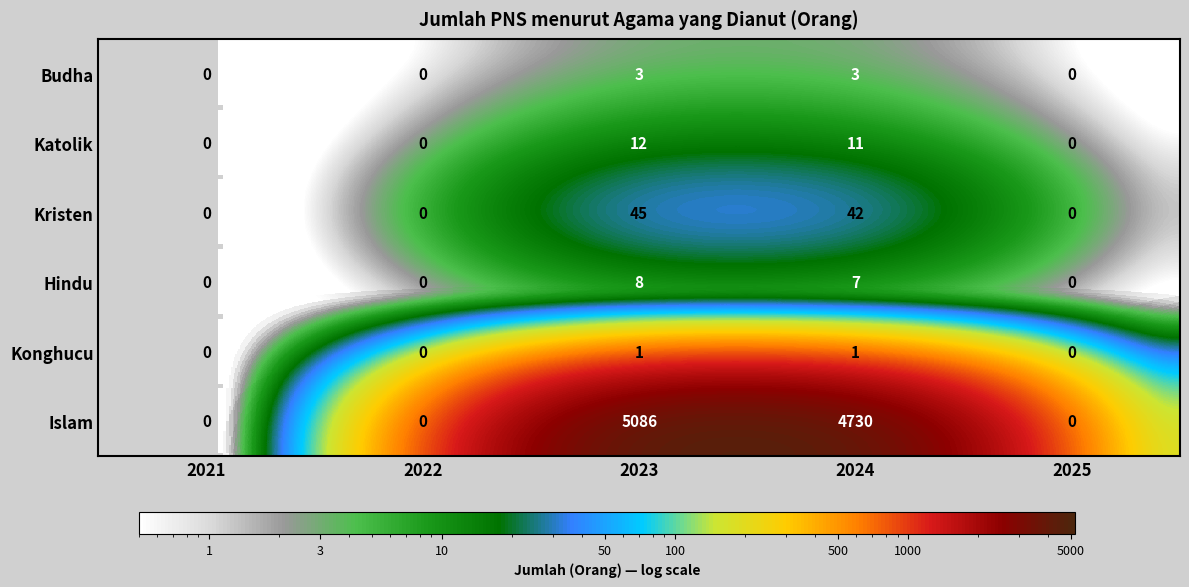

Which series has the largest total across all categories?

Islam